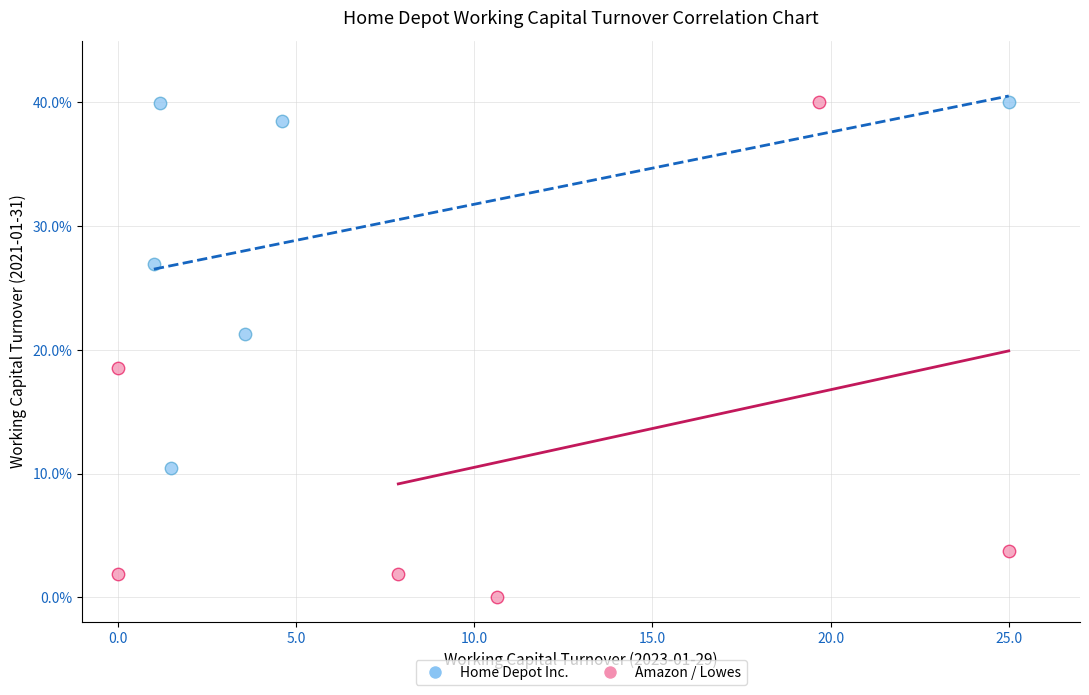

Which series has the largest Y range (max minus min)?

Amazon / Lowes